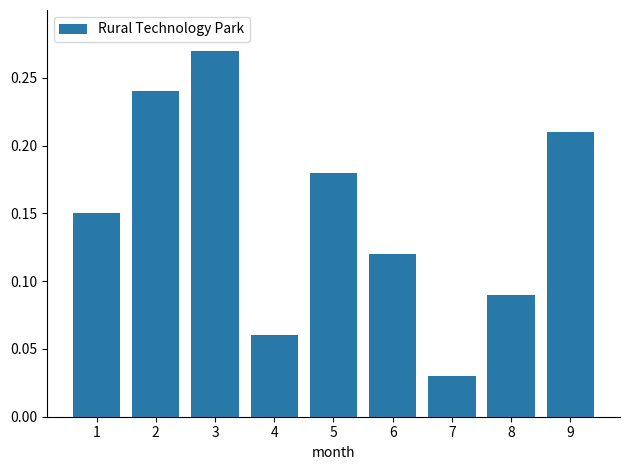

What is the sum of all values?

1.4